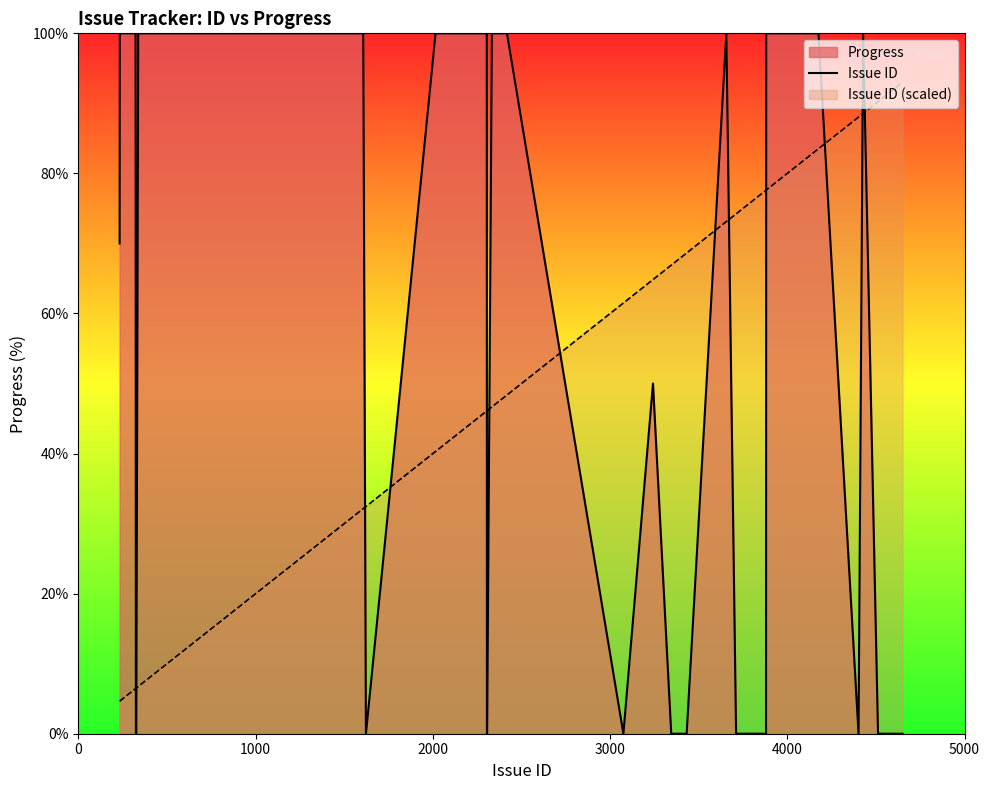

Which series ends up on top after the final intersection of Issue ID and Issue ID (scaled)?

Issue ID (scaled)